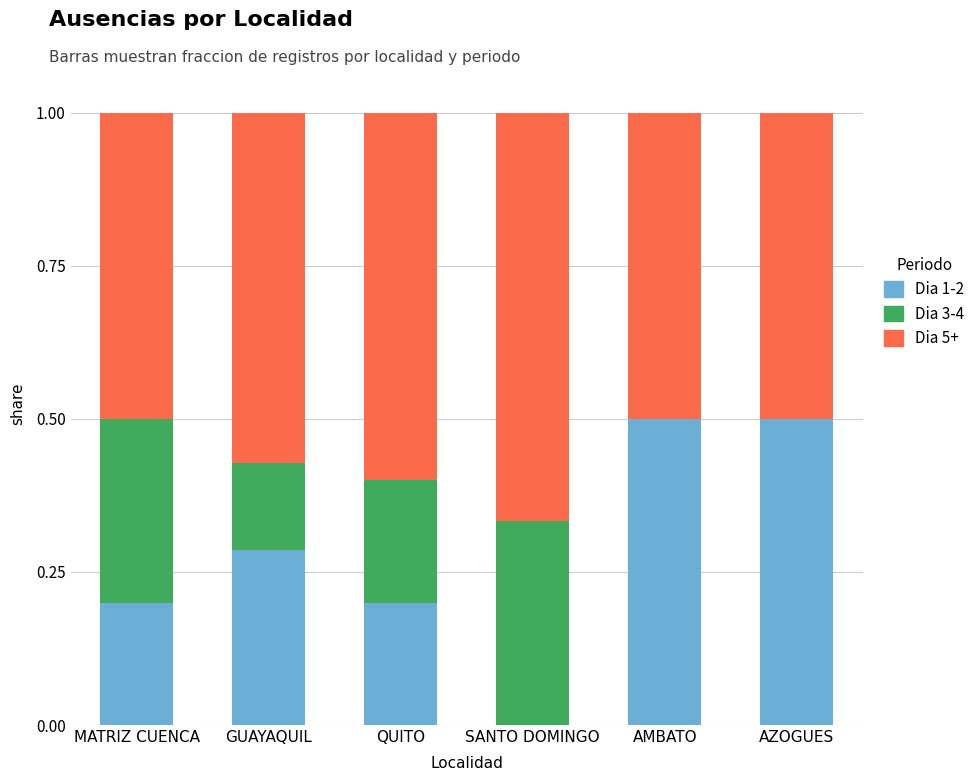

What is the sum of the Dia 1-2 values at MATRIZ CUENCA and QUITO?

0.4